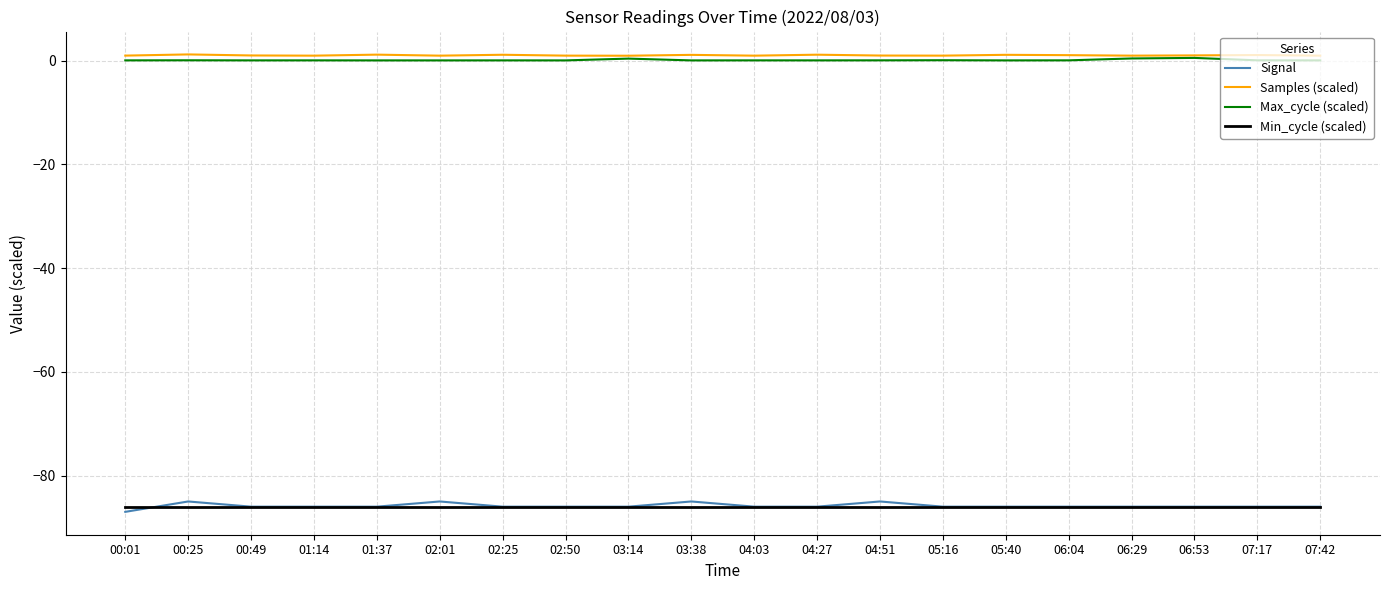

True or false: Min_cycle (scaled) has a value of -86.0 at 05:16.

True